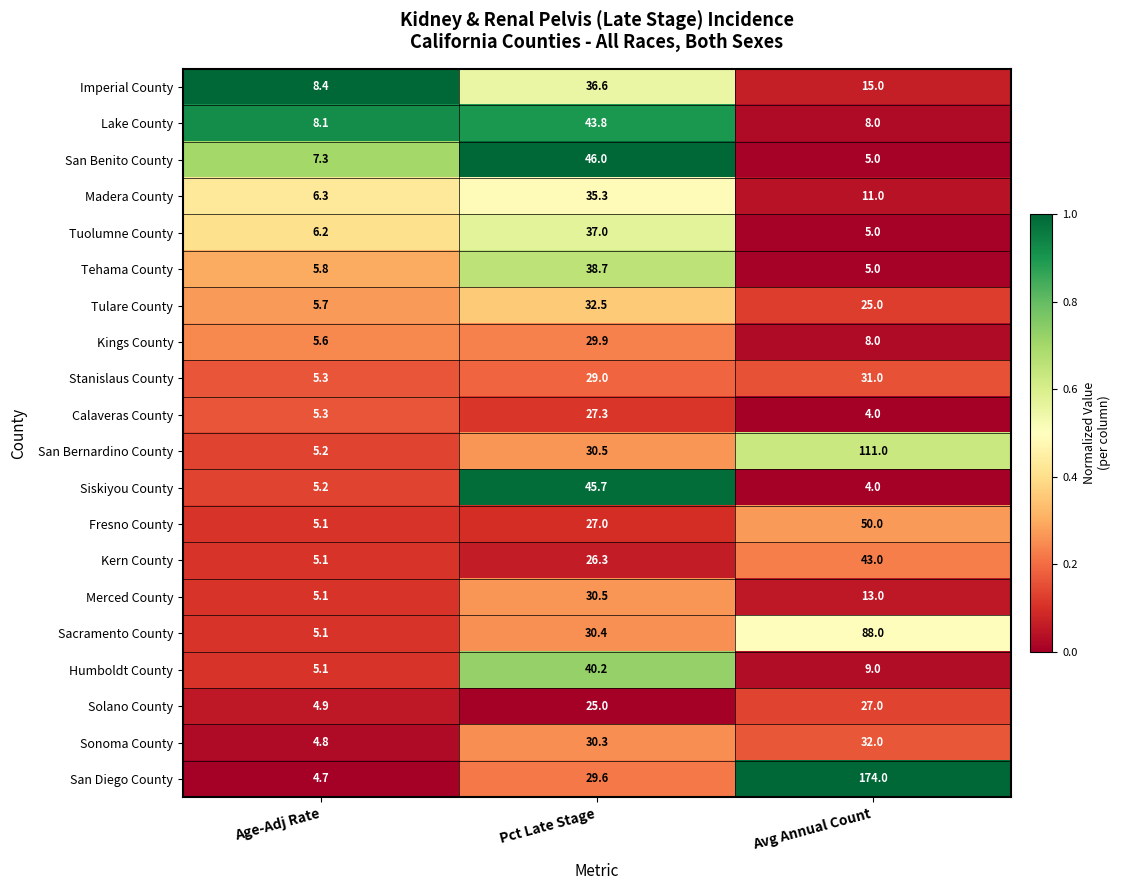

What is the difference between the maximum and second lowest values in the Stanislaus County series?

2.0